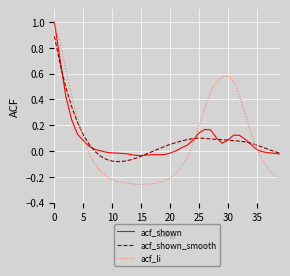

What is the highest value of the acf_shown series?

1.0